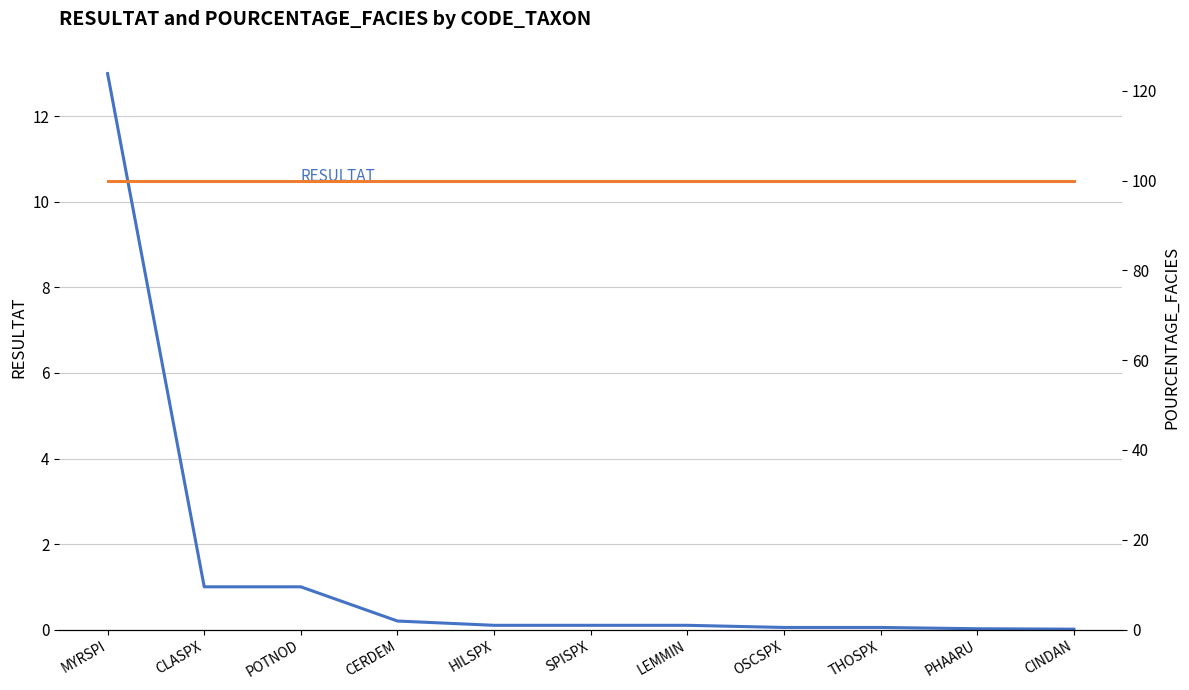

Reading left to right, list all the values displayed in this chart.

RESULTAT: 13.0	1.0	1.0	0.2	0.1	0.1	0.1	0.1	0.1	0.0	0.0
POURCENTAGE_FACIES: 100.0	100.0	100.0	100.0	100.0	100.0	100.0	100.0	100.0	100.0	100.0